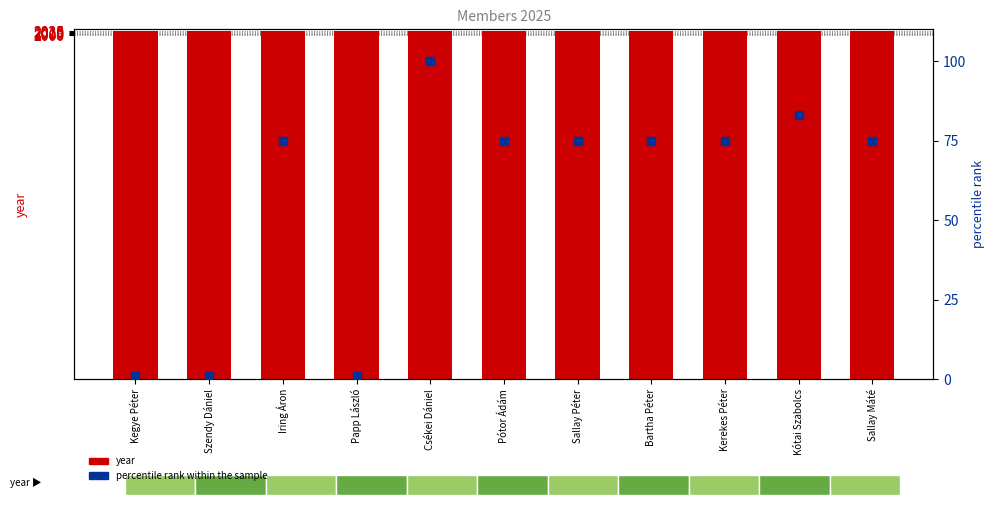

Is the value of percentile rank within the sample at Kótai Szabolcs greater than the value of year at Papp László?

No